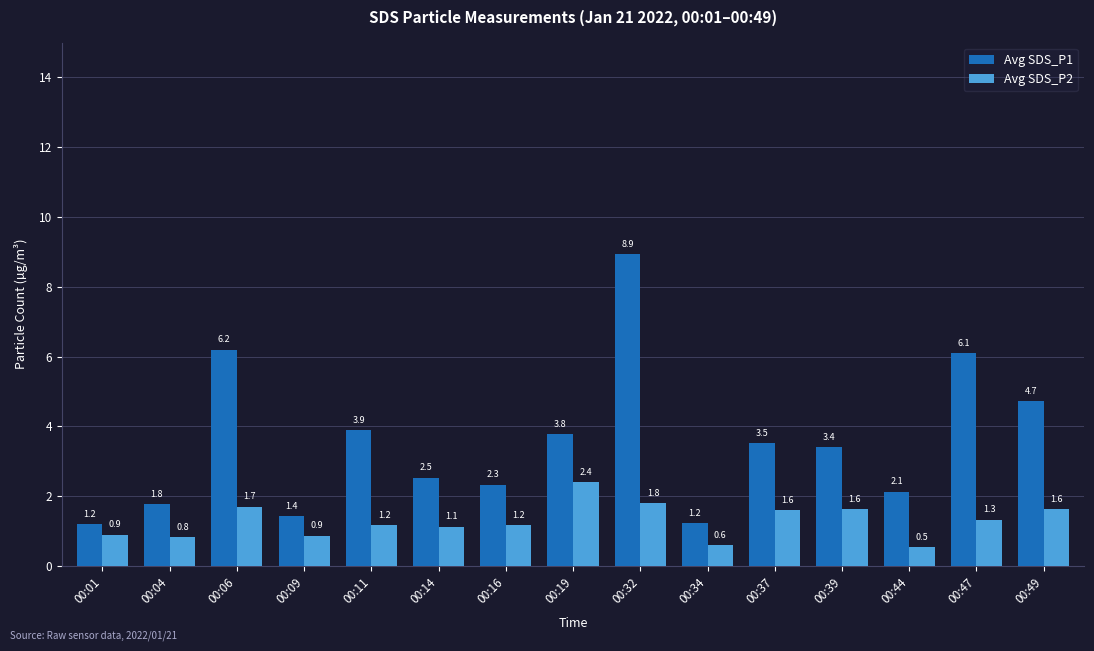

What is the value of the Avg SDS_P1 bar at the 1st from the left?

1.2